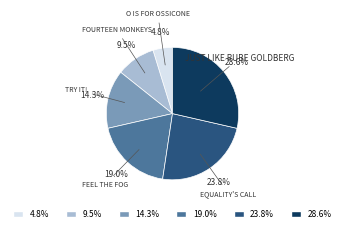

Is there a majority slice in this chart?

No